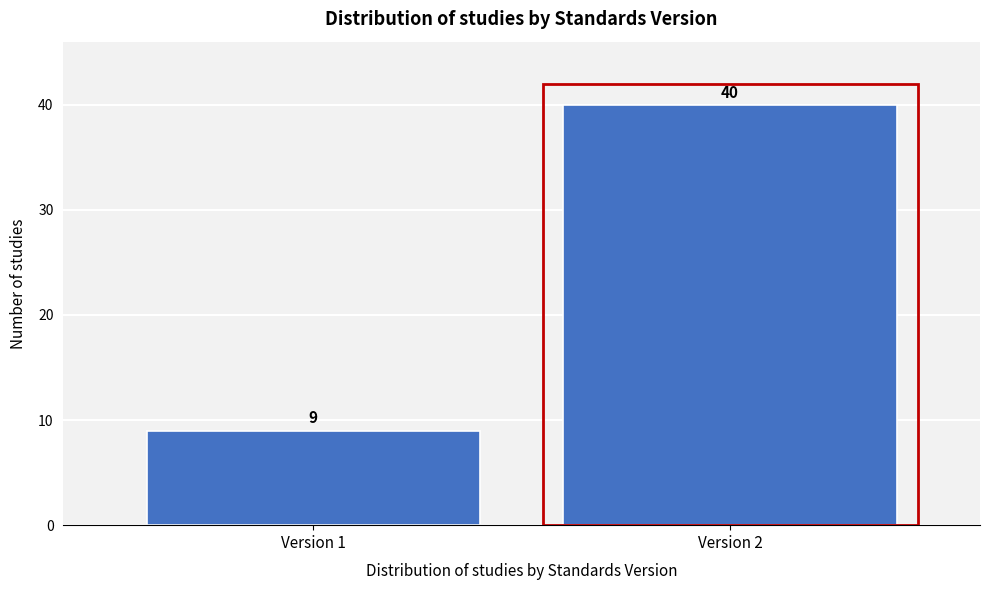

Reading left to right, extract all data points from this chart.

Version 1=9	Version 2=40